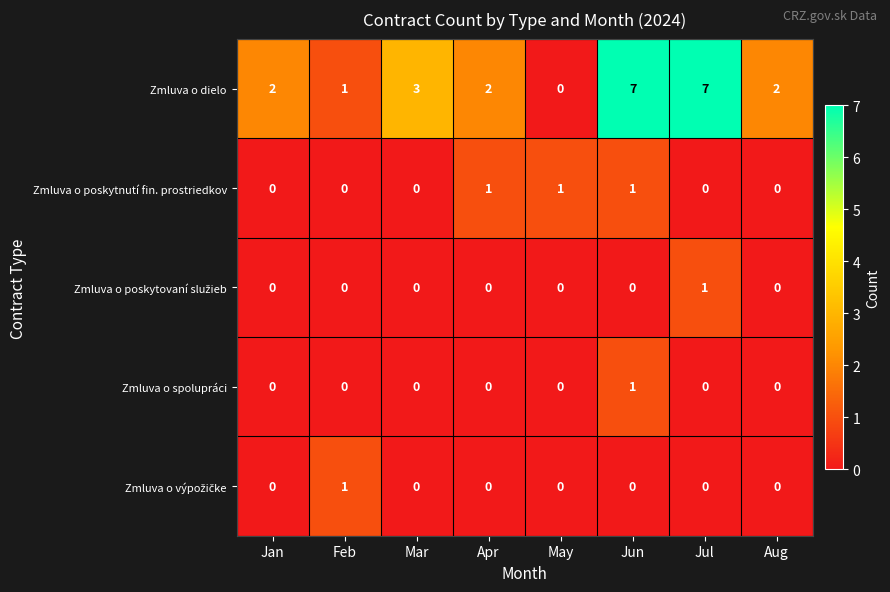

Which series has the largest total across all categories?

Zmluva o dielo